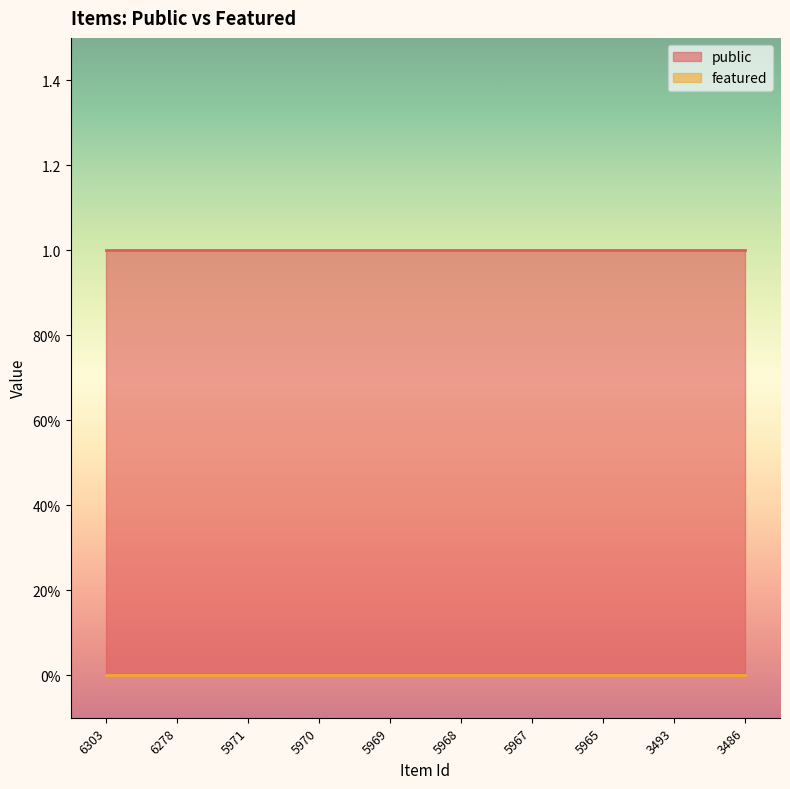

At which category is the sum across all series the highest?

6303